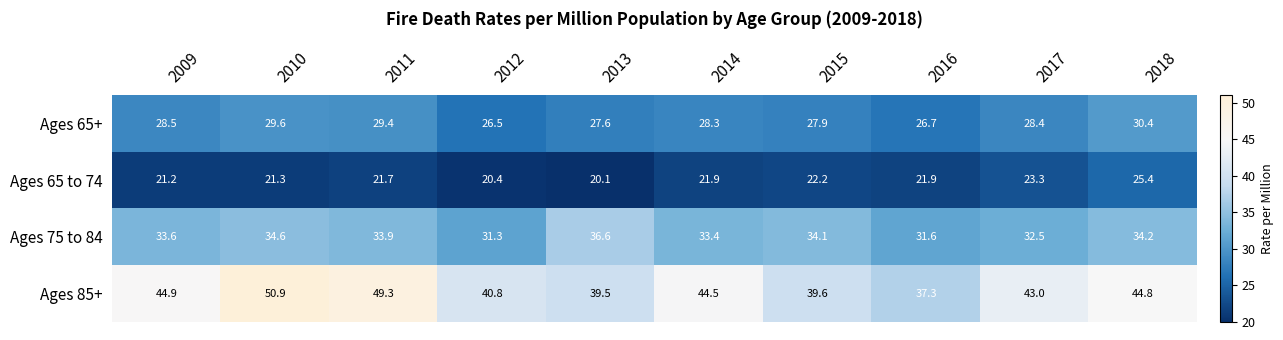

What is the approximate value of Ages 65 to 74 at 2014?

21.9